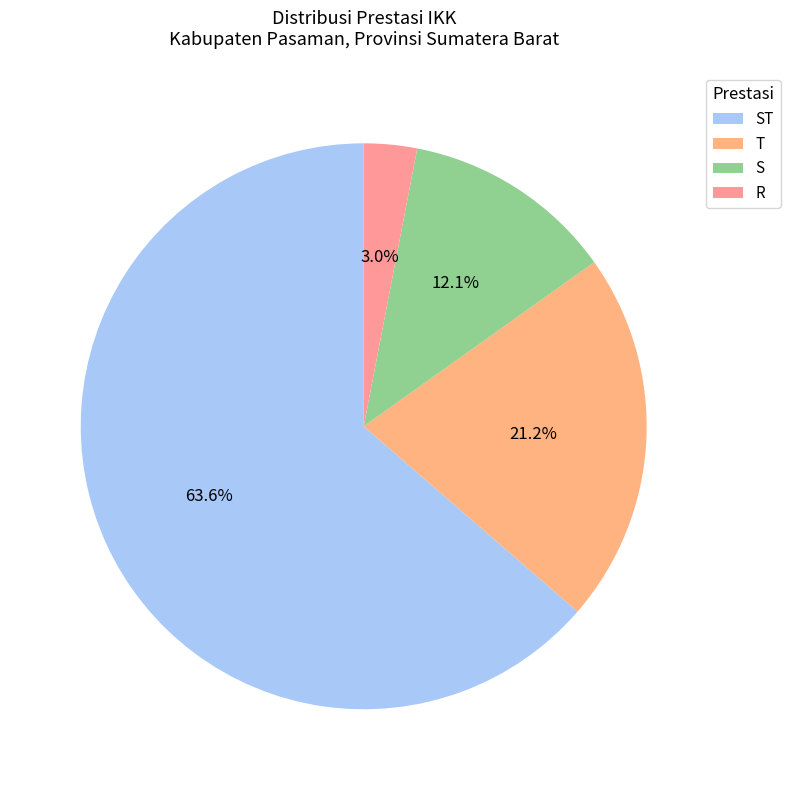

Does ST represent more than half of the total?

Yes